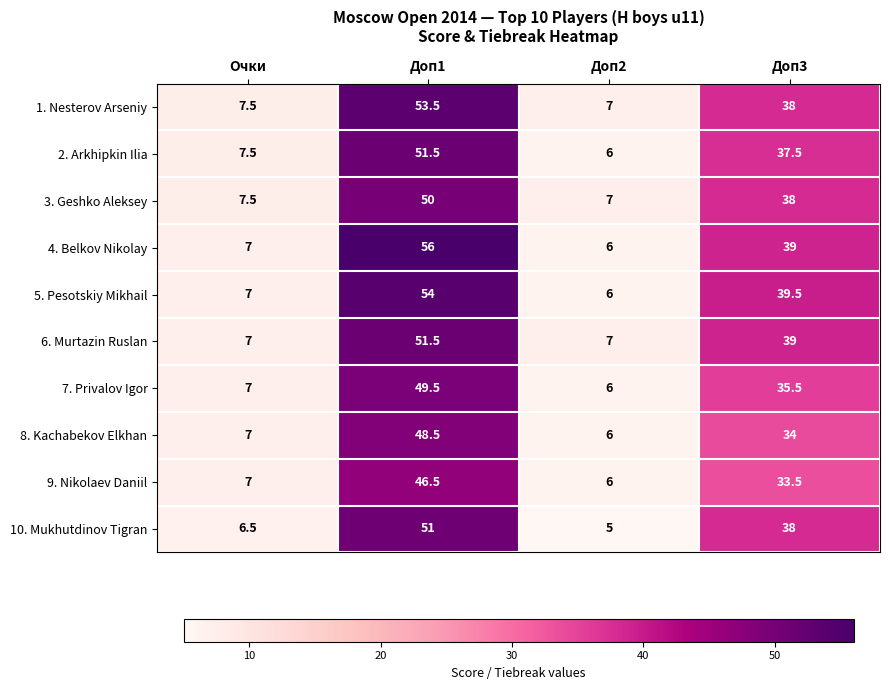

List the labels in order of 10. Mukhutdinov Tigran value, largest first.

Доп1, Доп3, Очки, Доп2